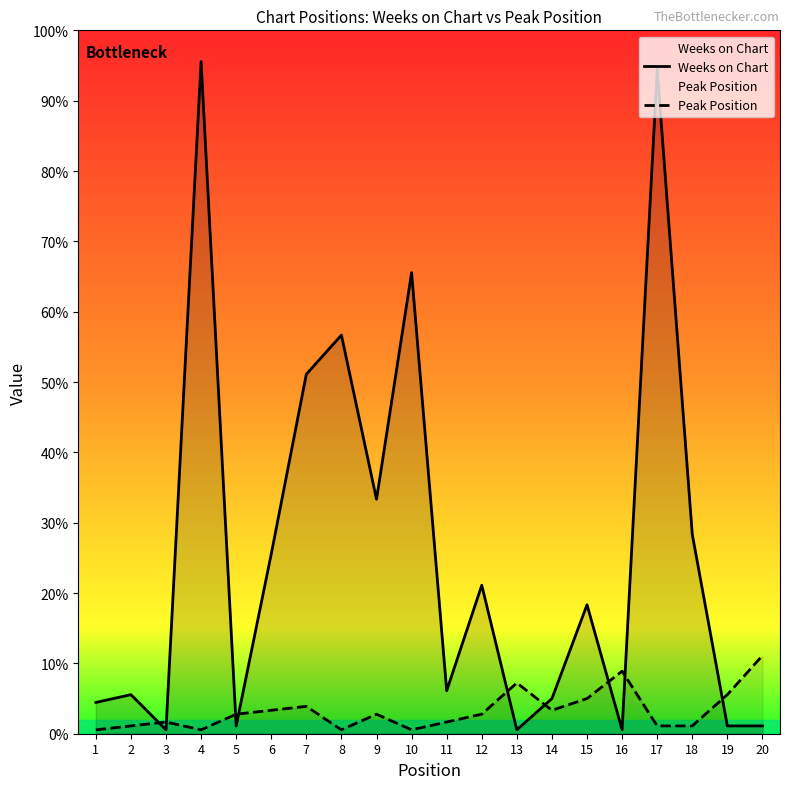

List the labels in order of Weeks on Chart value, smallest first.

3, 13, 16, 5, 19, 20, 1, 14, 2, 11, 15, 12, 6, 18, 9, 7, 8, 10, 17, 4